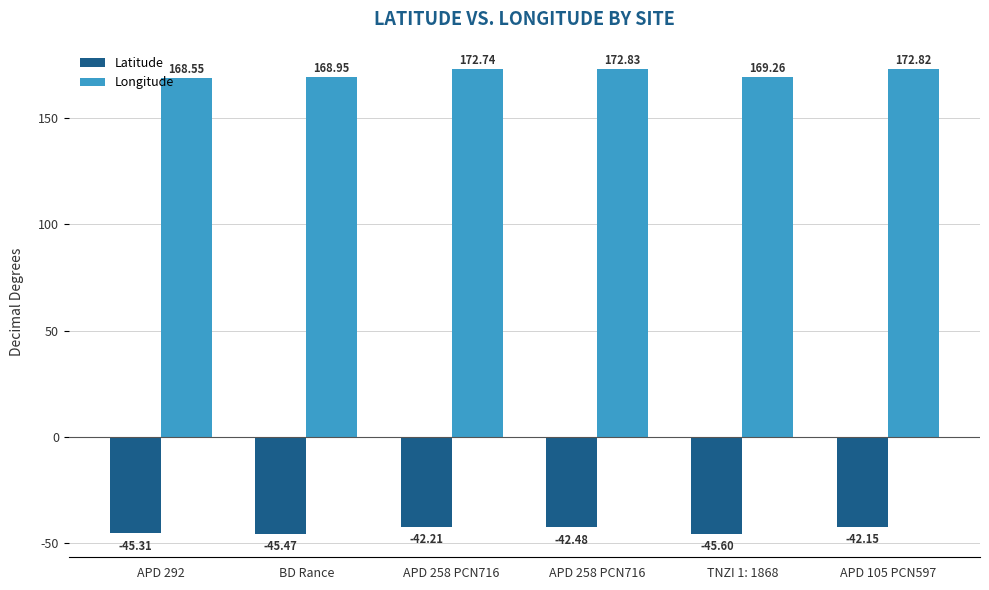

What is the greatest value displayed?

172.8